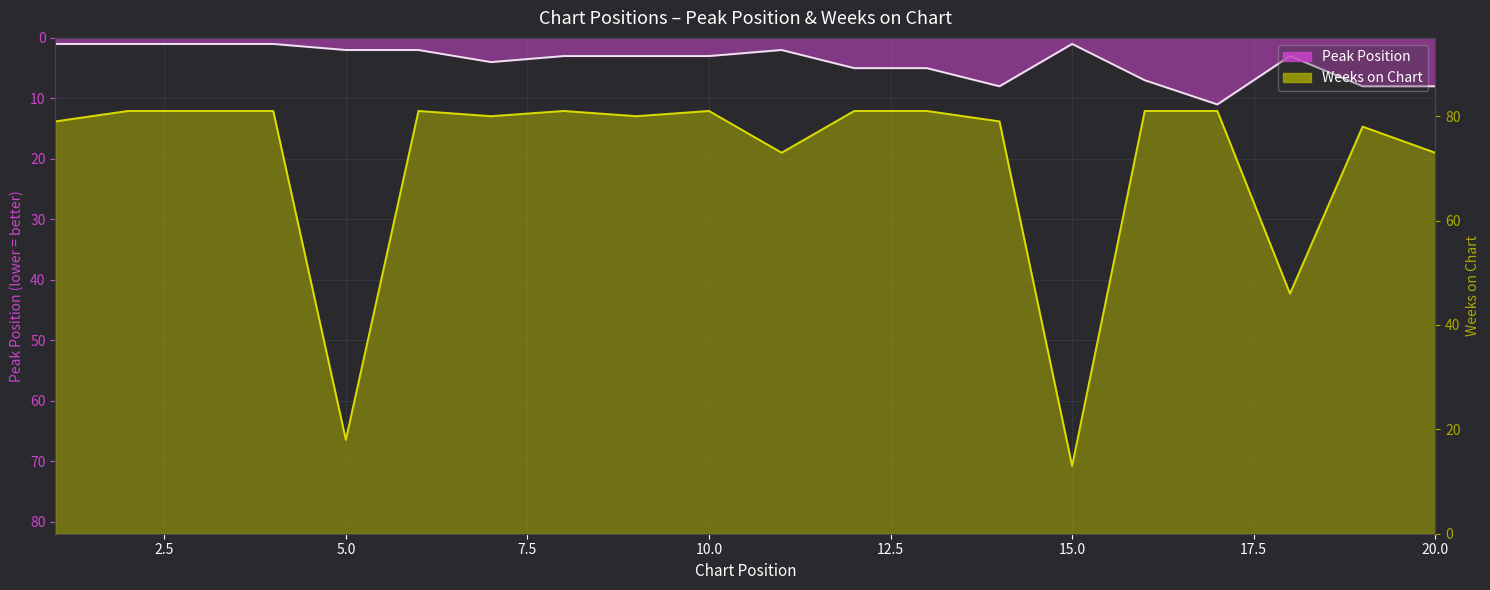

Count the Peak Position values in the range 2 to 7.

11